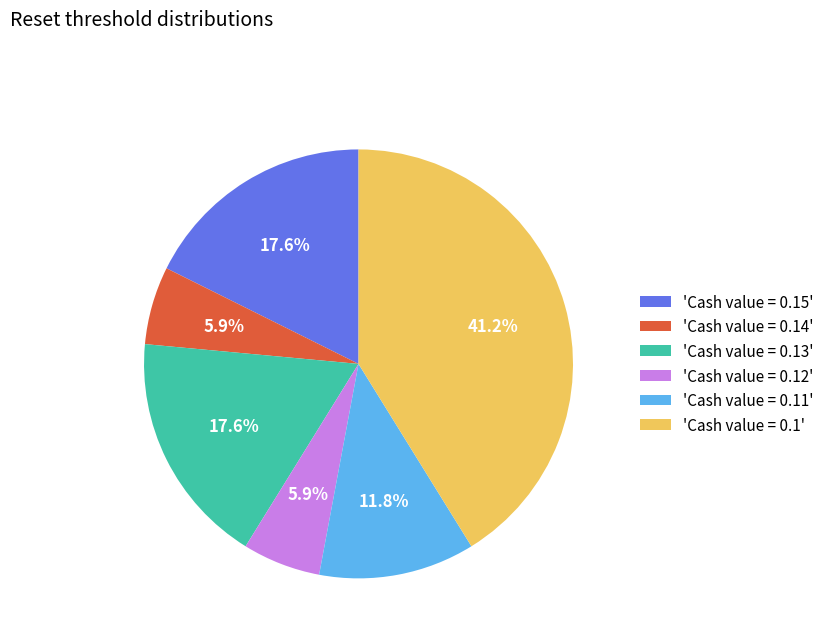

Does any single category account for the majority?

No